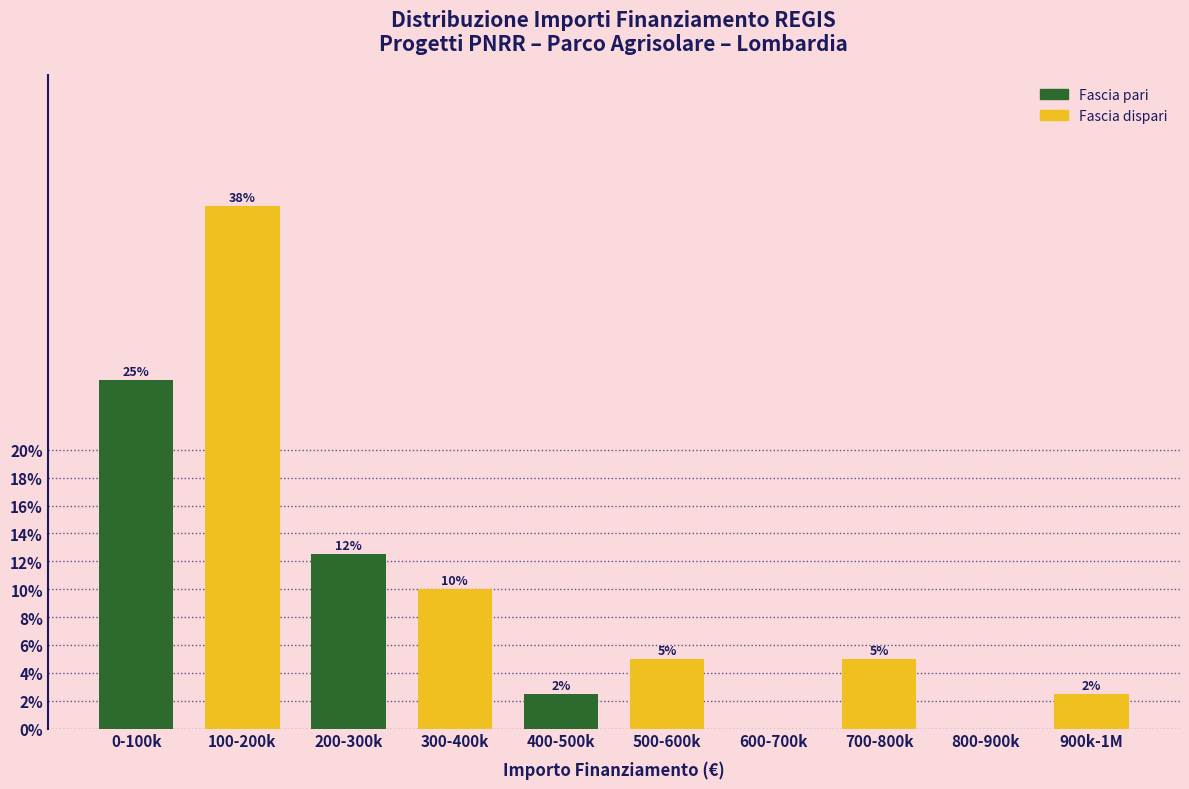

Between 400-500k and 800-900k, which is larger?

400-500k